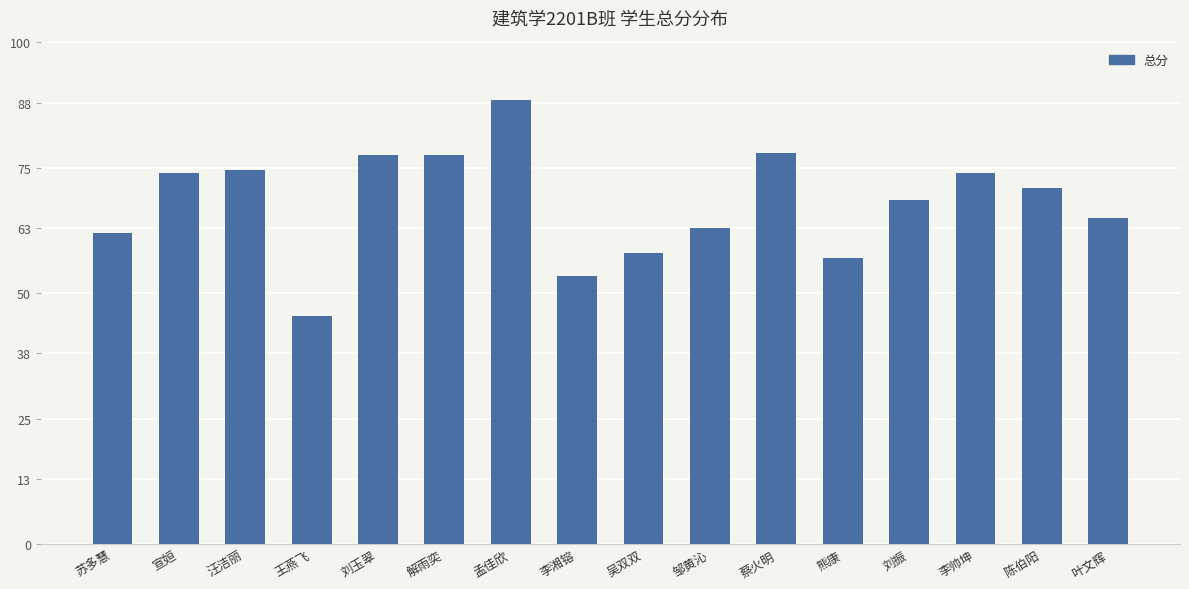

What is the value of the 7th bar from the left?

88.5